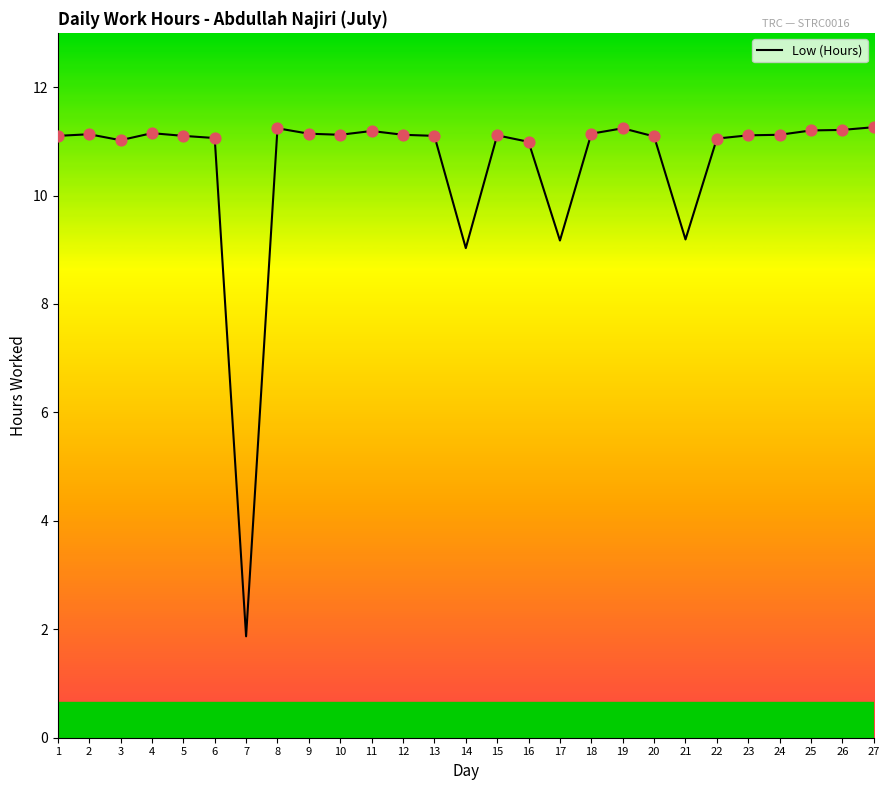

Which has a higher value, 7 or 17?

17